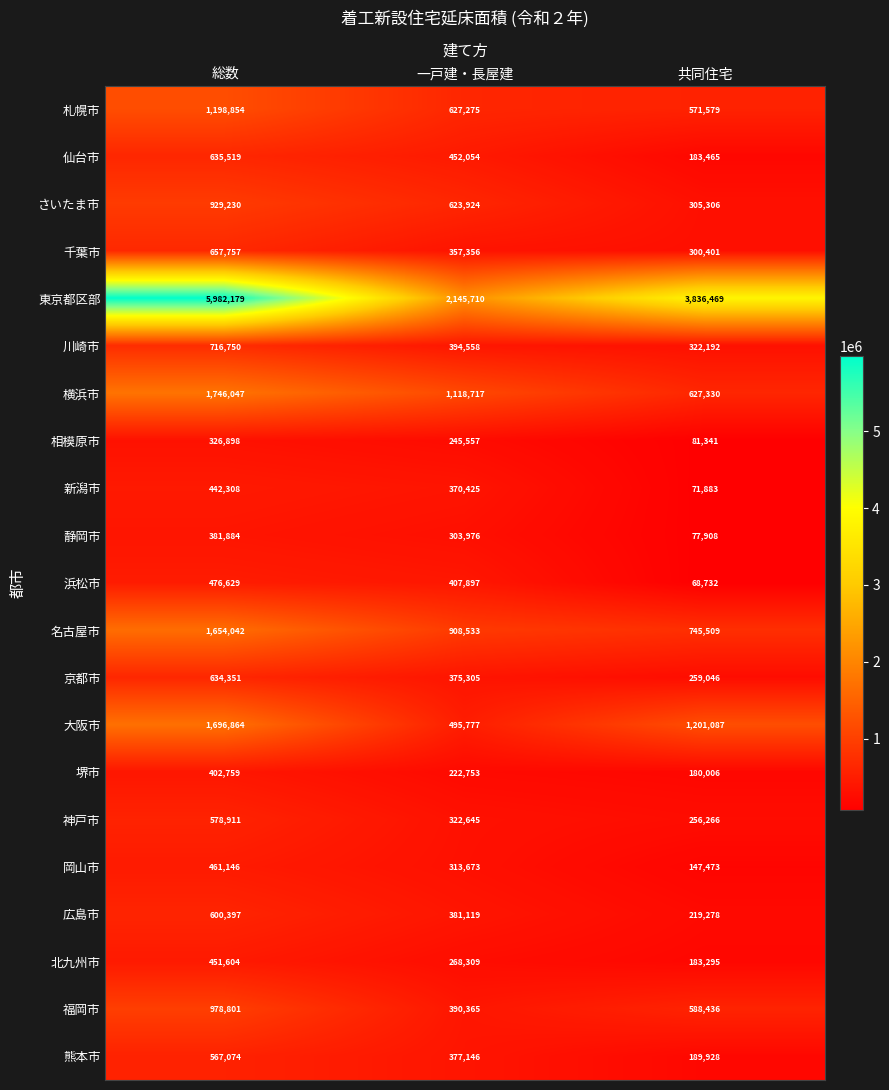

What is the spread (max minus min) of values at 共同住宅?

3767737